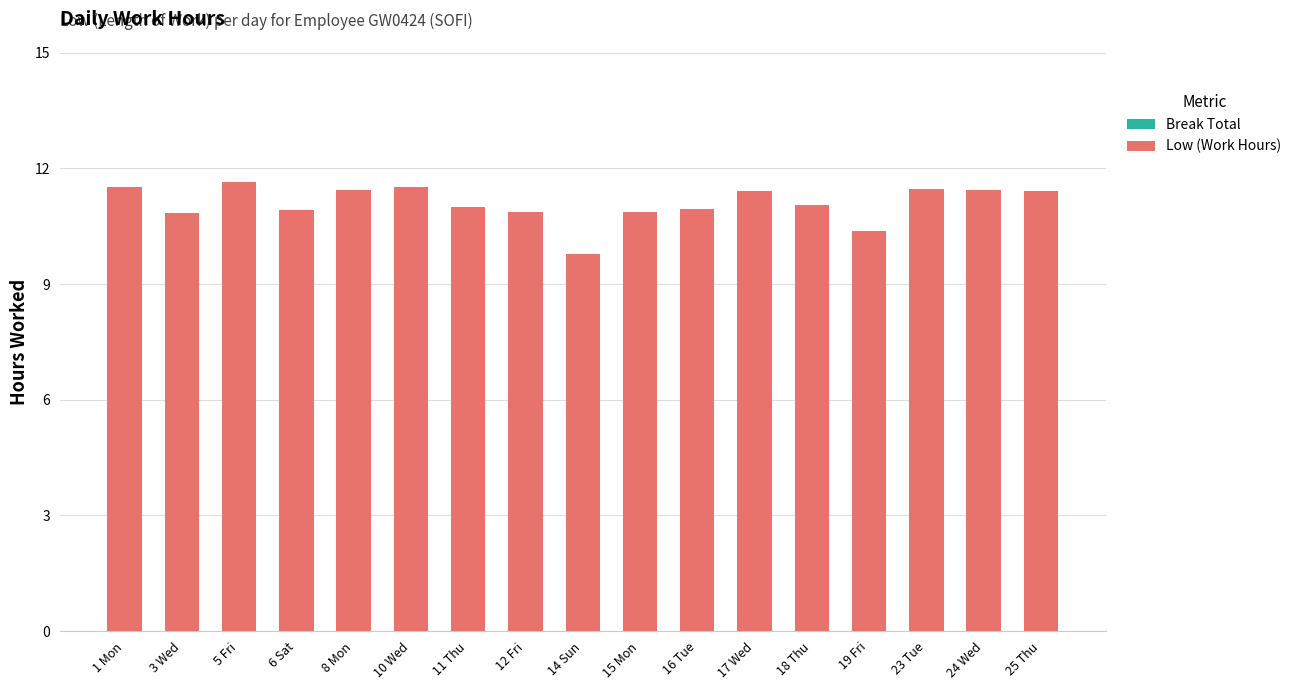

What is the maximum value shown in the chart?

11.6